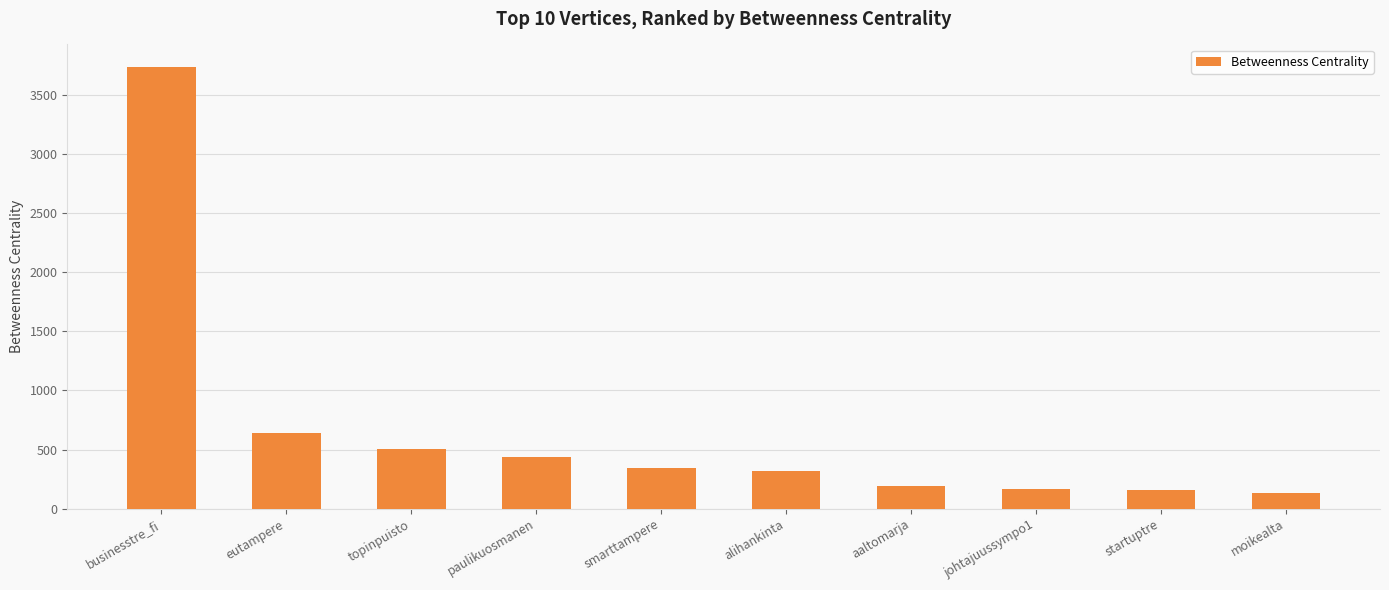

What is the change in value from eutampere to alihankinta?

-321.0